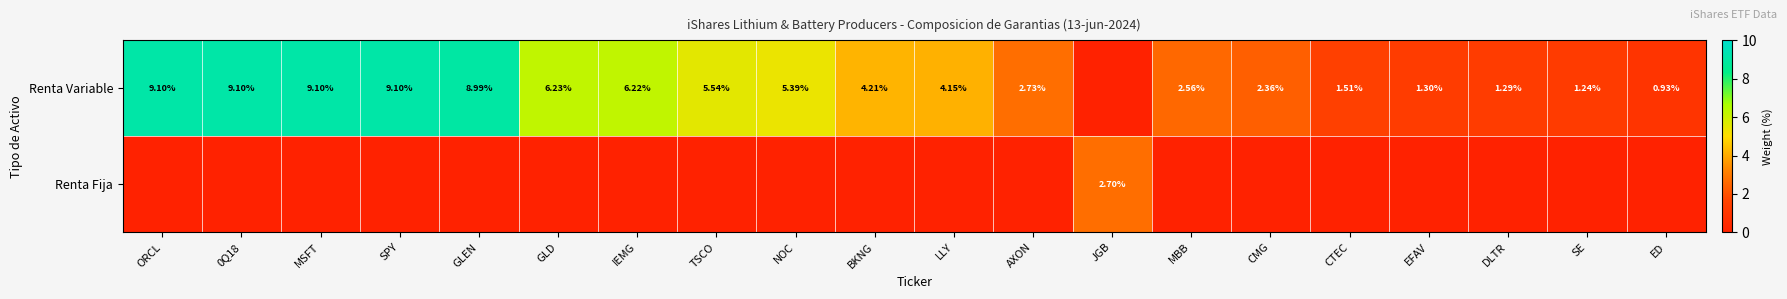

At LLY, list the series in order from largest to smallest.

Renta Variable, Renta Fija